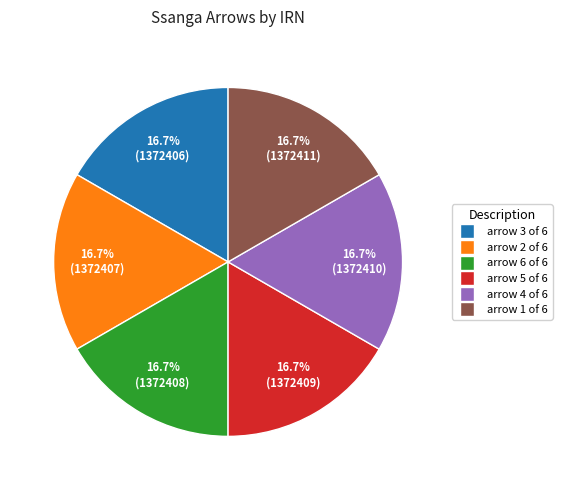

Combined, what portion of the pie is arrow 1 of 6 and arrow 6 of 6?

33.3%